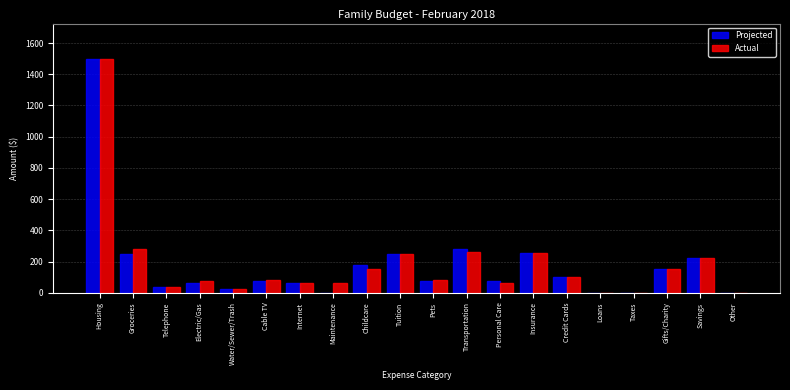

Which series changed the most between Electric/Gas and Gifts/Charity?

Projected